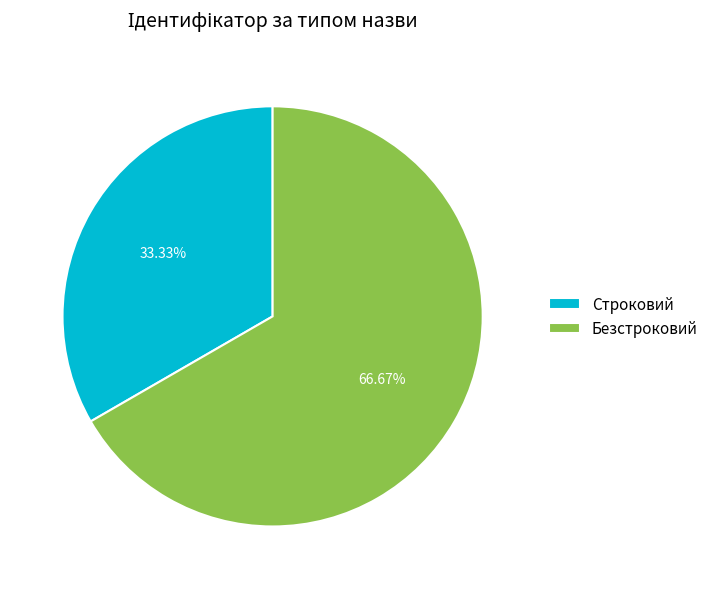

To the nearest percent, what is the difference between the Строковий and Безстроковий slice percentages?

33%